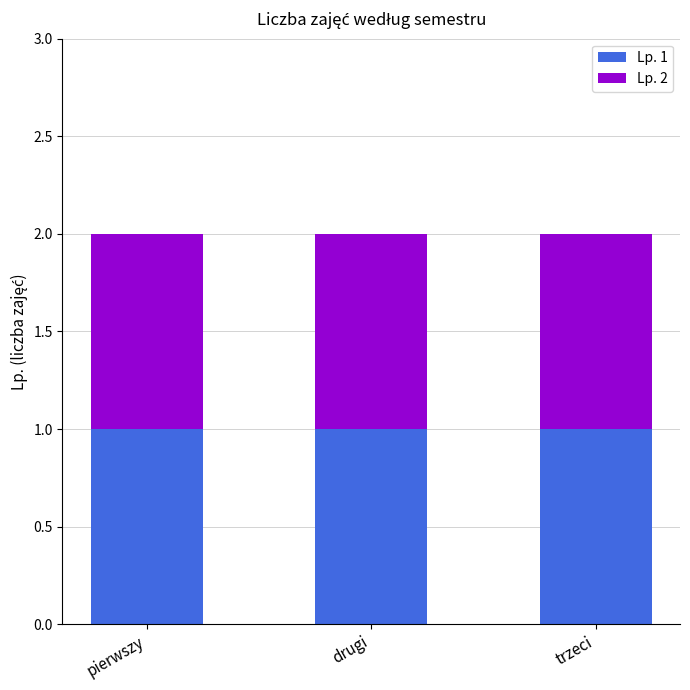

Which category has the highest value across all series?

drugi